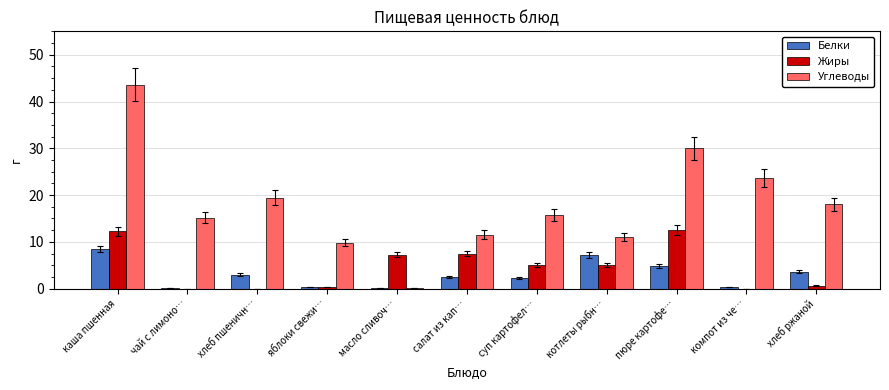

What is the sum of the Жиры values at суп картофел… and салат из кап…?

12.5